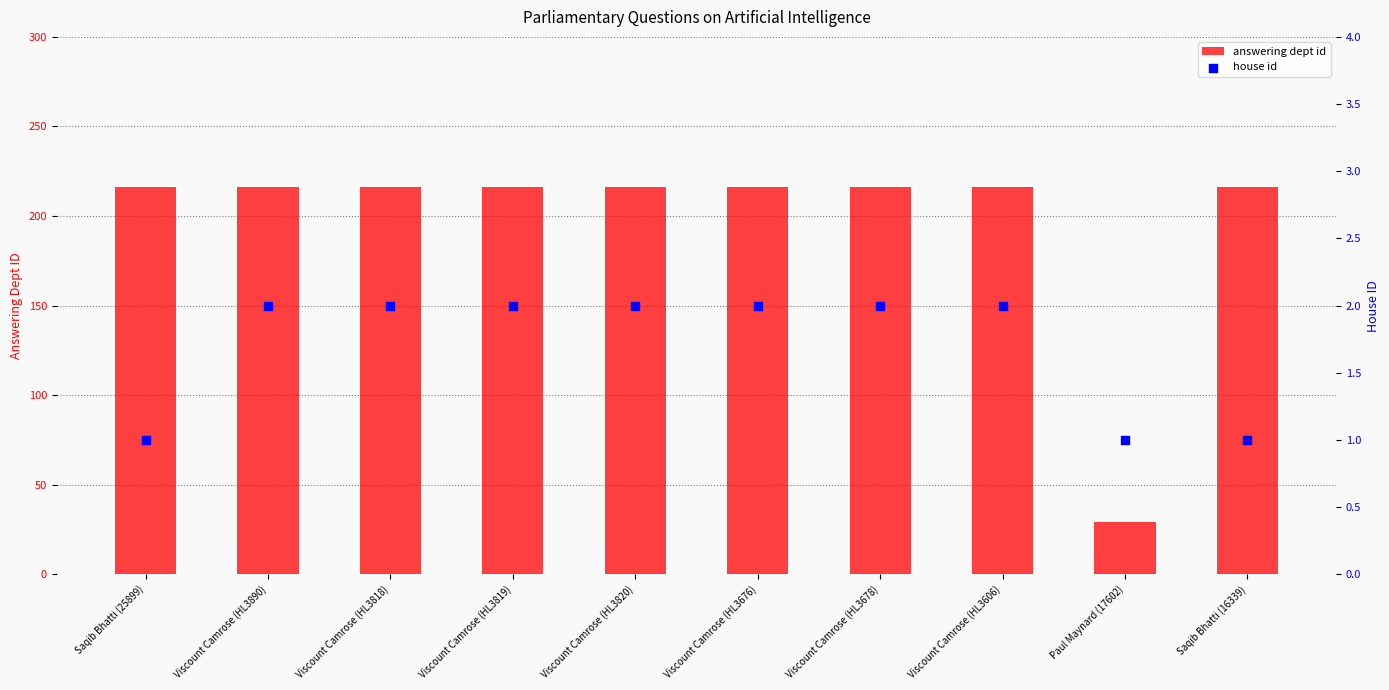

Which series contains the lowest Y value?

house id